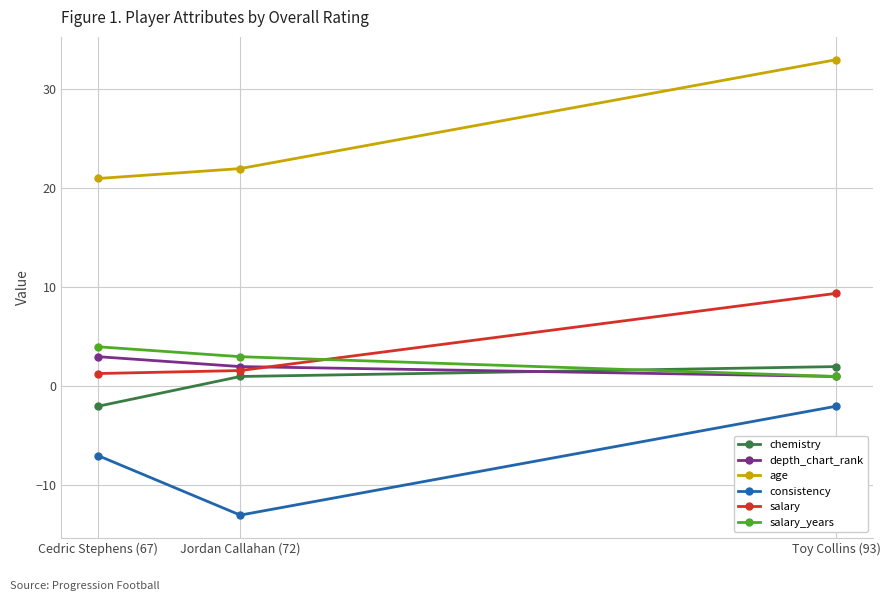

How many salary_years values are between 1 and 4?

3